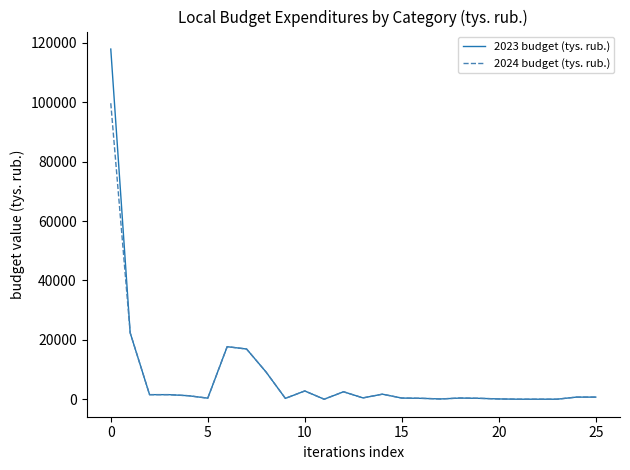

What is the highest value of the 2023 budget (tys. rub.) series?

117895.3